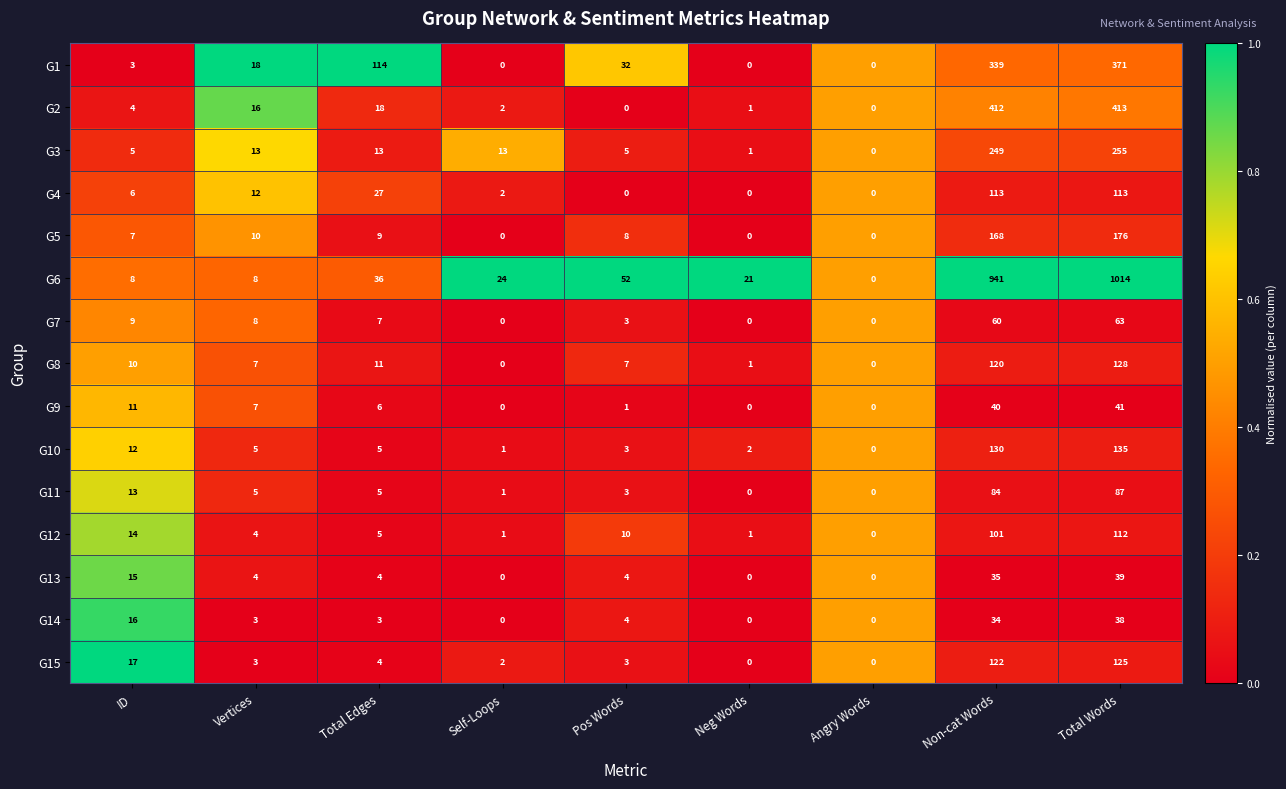

True or false: G10 has a value of 194 at Total Words.

False